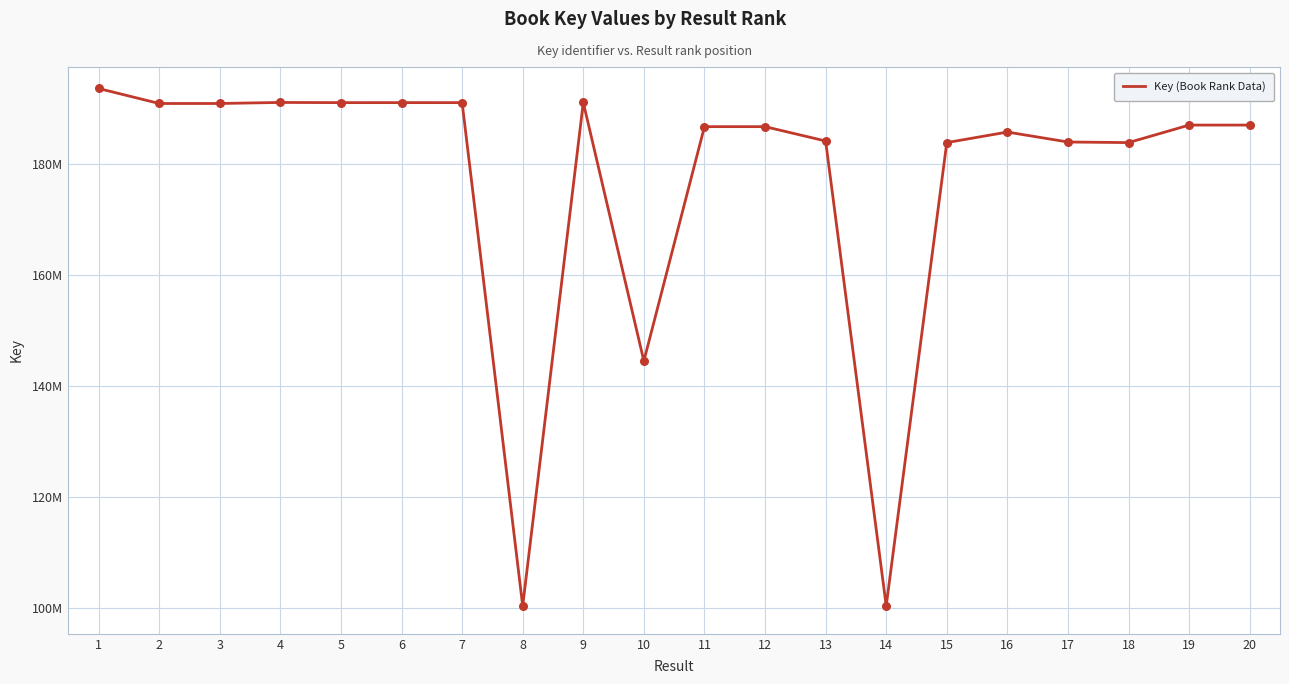

What is the change in value from 12 to 20?

+285648